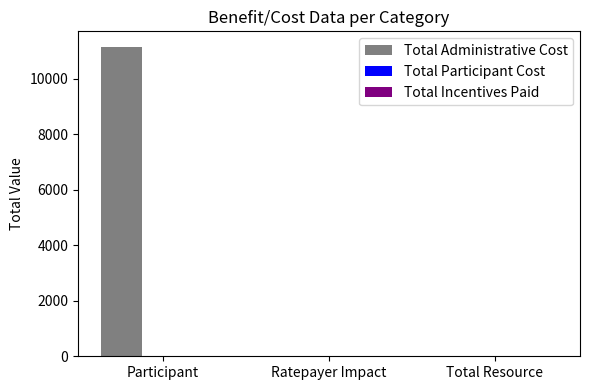

Reading left to right, extract all data points from this chart.

Participant=11160.1	Ratepayer Impact=0.0	Total Resource=0.0